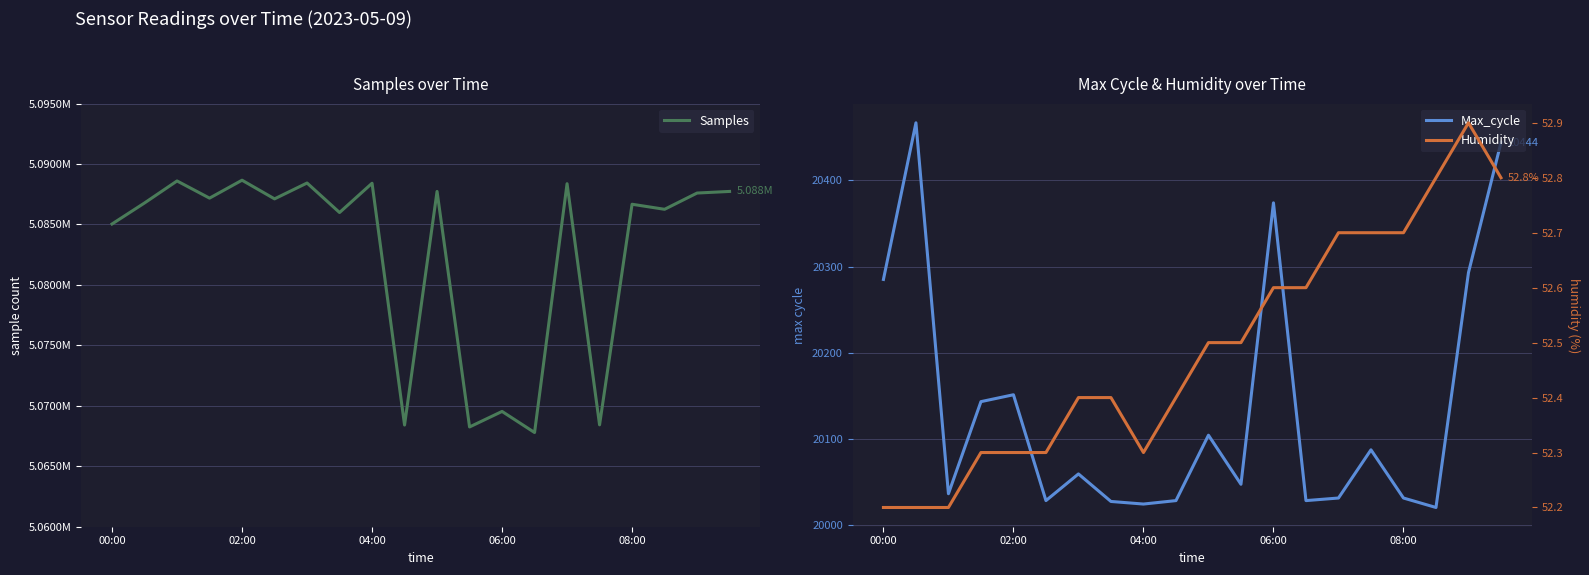

Which series has the widest spread of values?

Samples